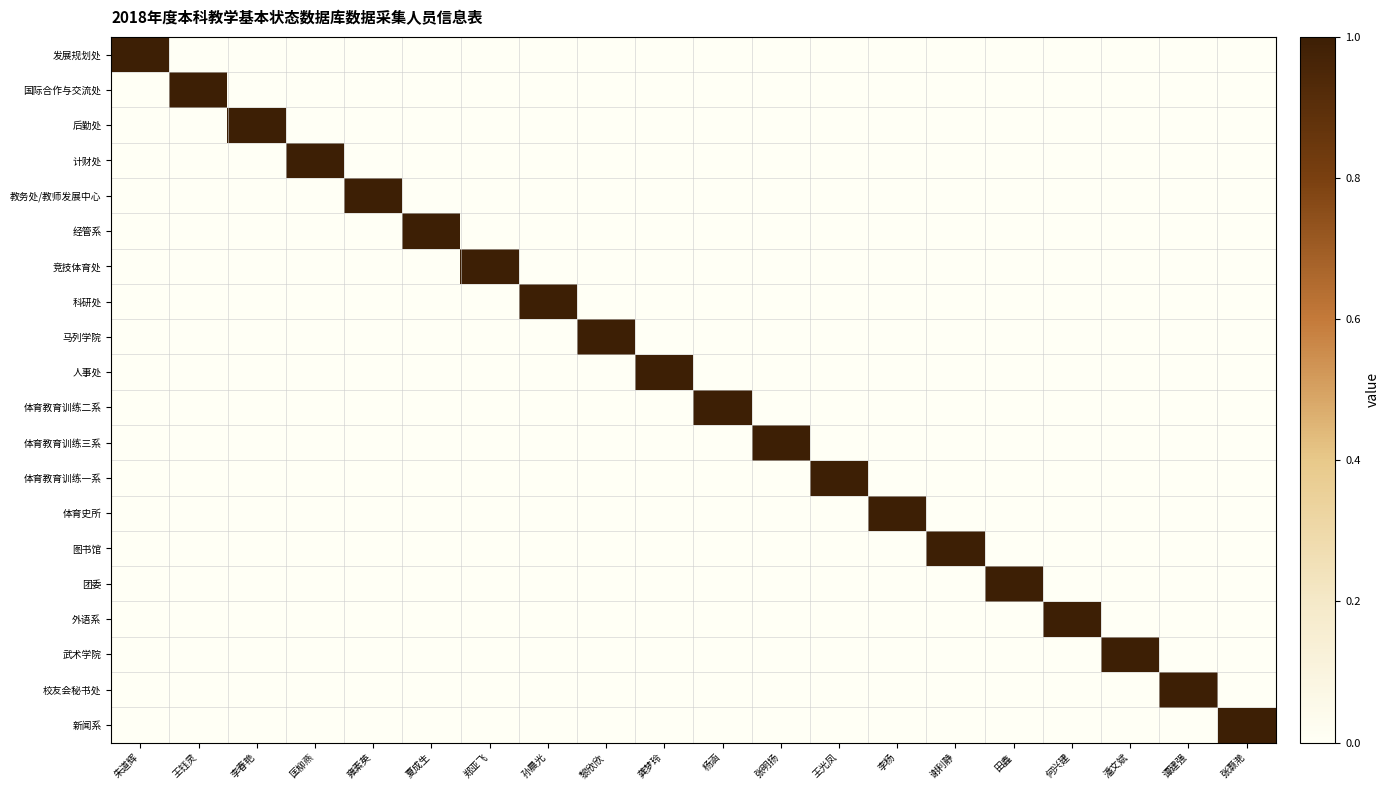

Which series has the widest spread of values?

发展规划处